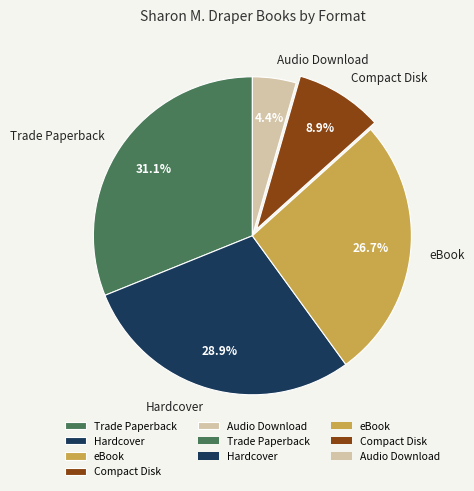

How many slices are in this pie chart?

5